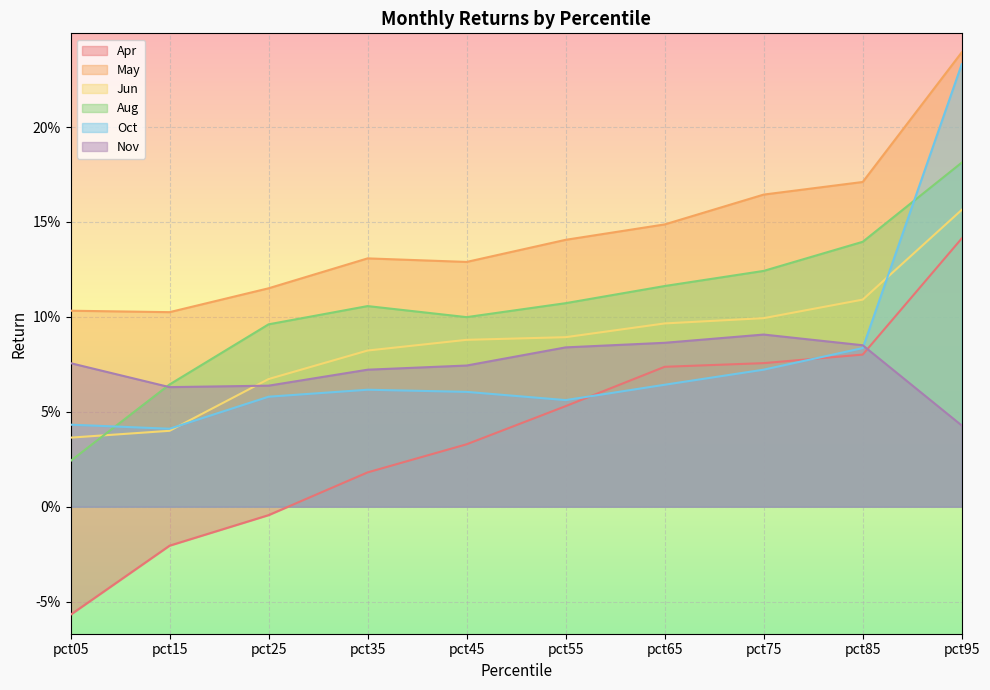

After their last crossing, which series has the higher values: Aug or Oct?

Oct